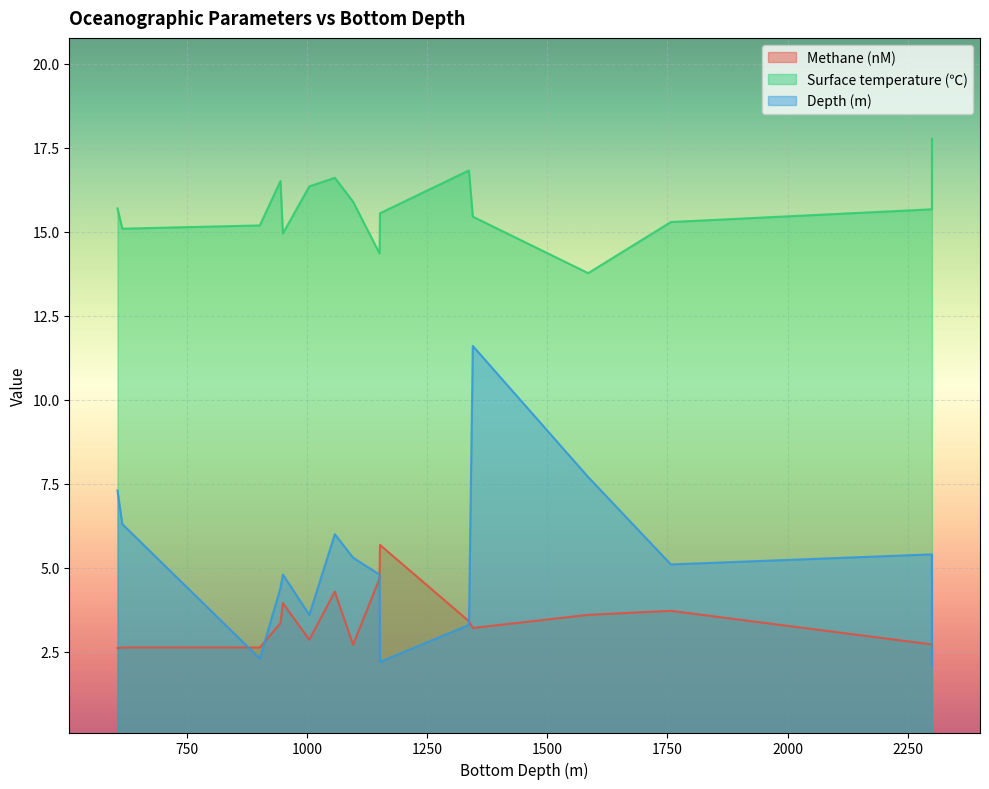

What are all the series names shown in the legend?

Methane (nM), Surface temperature (℃), Depth (m)